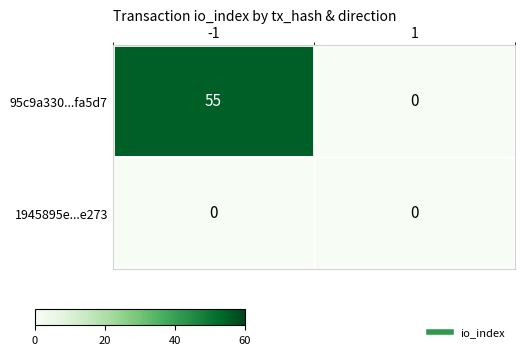

List the series in order of their overall mean, lowest first.

1945895e...e273, 95c9a330...fa5d7